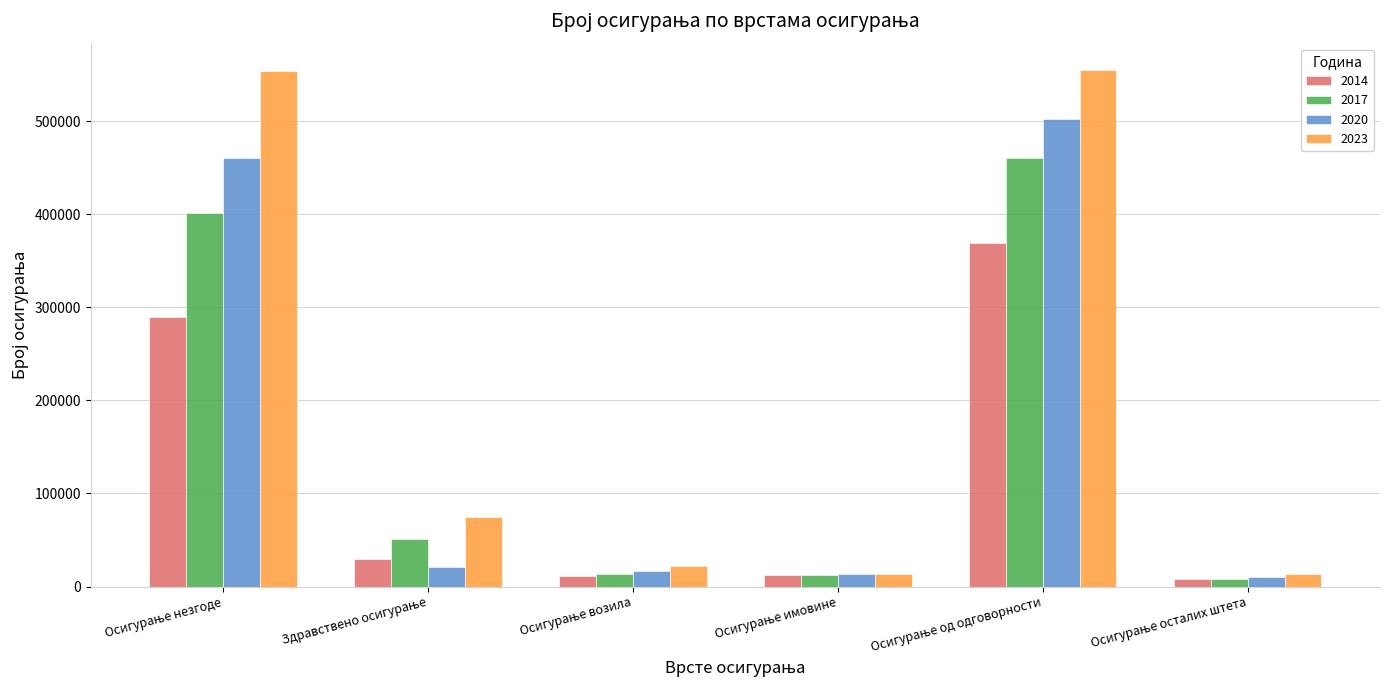

List the series in order of their peak value, highest first.

2023, 2020, 2017, 2014